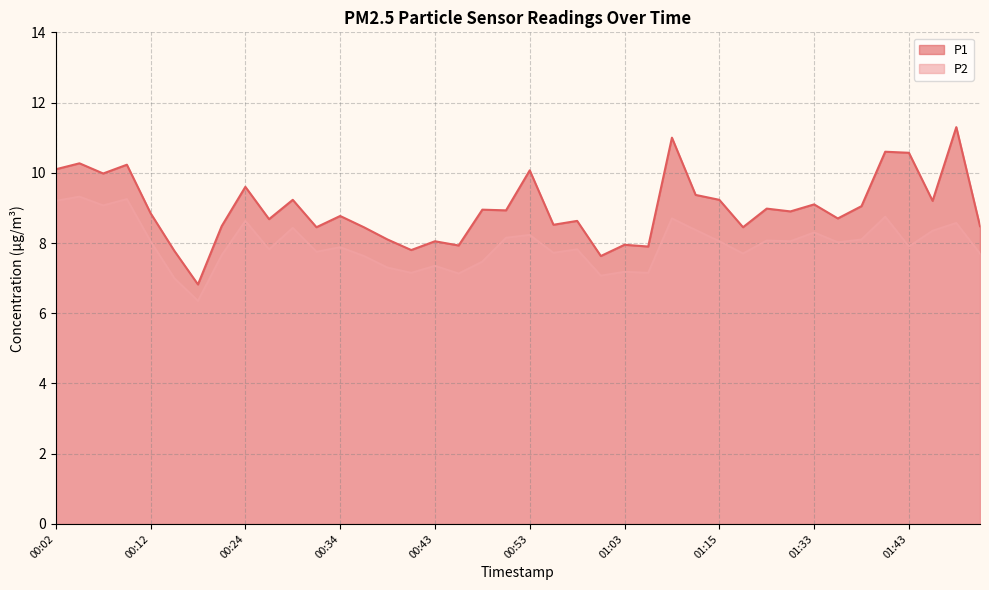

Reading left to right, what are all the values shown in this chart?

P1: 00:02=10.1	00:04=10.3	00:07=10.0	00:09=10.2	00:12=8.8	00:17=7.8	00:19=6.8	00:22=8.5	00:24=9.6	00:26=8.7	00:29=9.2	00:31=8.4	00:34=8.8	00:36=8.4	00:39=8.1	00:41=7.8	00:43=8.1	00:46=7.9	00:48=8.9	00:51=8.9	00:53=10.1	00:56=8.5	00:58=8.6	01:00=7.6	01:03=8.0	01:05=7.9	01:11=11.0	01:13=9.4	01:15=9.2	01:21=8.4	01:28=9.0	01:31=8.9	01:33=9.1	01:36=8.7	01:38=9.1	01:41=10.6	01:43=10.6	01:45=9.2	01:48=11.3	01:50=8.5
P2: 00:02=9.2	00:04=9.3	00:07=9.1	00:09=9.2	00:12=8.1	00:17=7.0	00:19=6.3	00:22=7.7	00:24=8.6	00:26=7.8	00:29=8.4	00:31=7.8	00:34=7.9	00:36=7.6	00:39=7.3	00:41=7.2	00:43=7.3	00:46=7.1	00:48=7.5	00:51=8.2	00:53=8.2	00:56=7.7	00:58=7.8	01:00=7.1	01:03=7.2	01:05=7.2	01:11=8.7	01:13=8.4	01:15=8.1	01:21=7.7	01:28=8.1	01:31=8.1	01:33=8.3	01:36=8.0	01:38=8.1	01:41=8.8	01:43=7.9	01:45=8.3	01:48=8.6	01:50=7.7